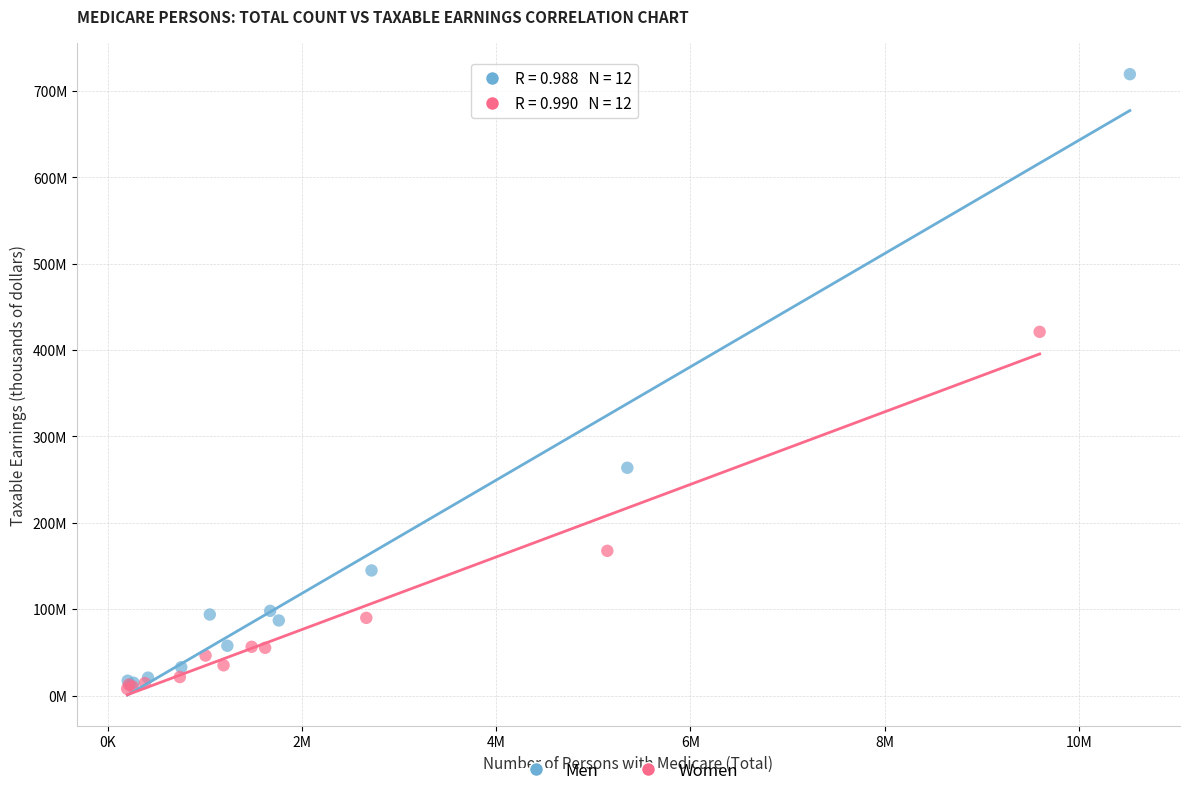

Which series reaches the maximum Y coordinate?

Men